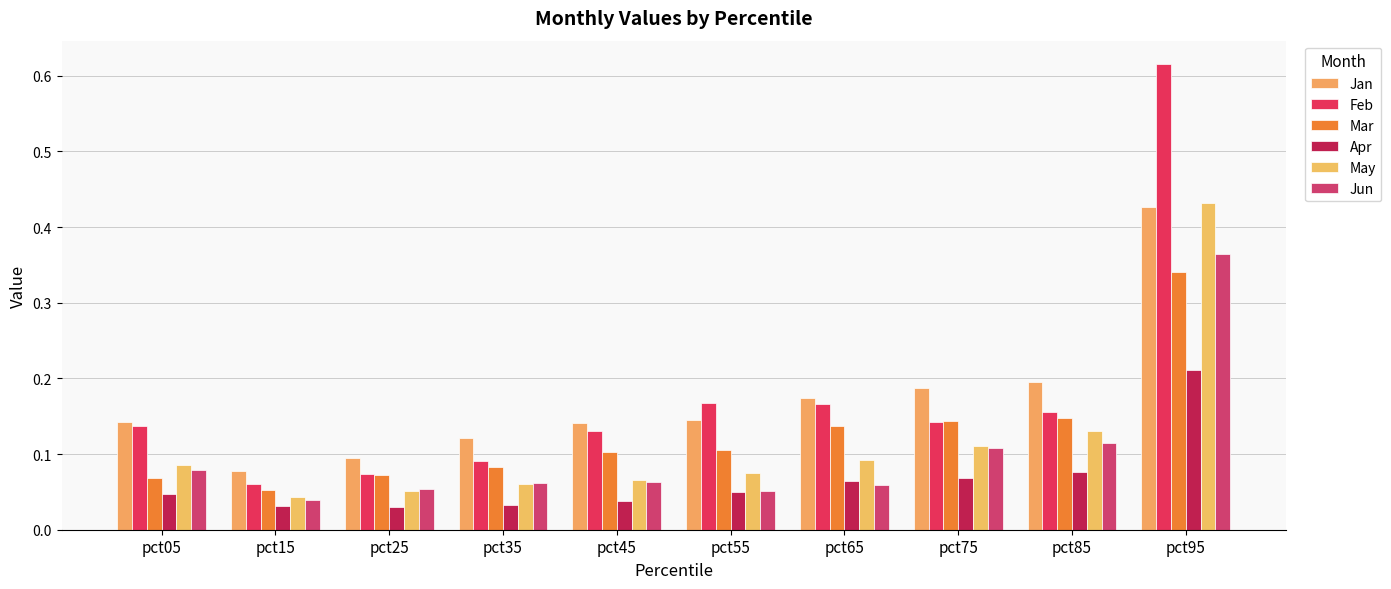

Where is Jan nearest to the value 0?

pct15